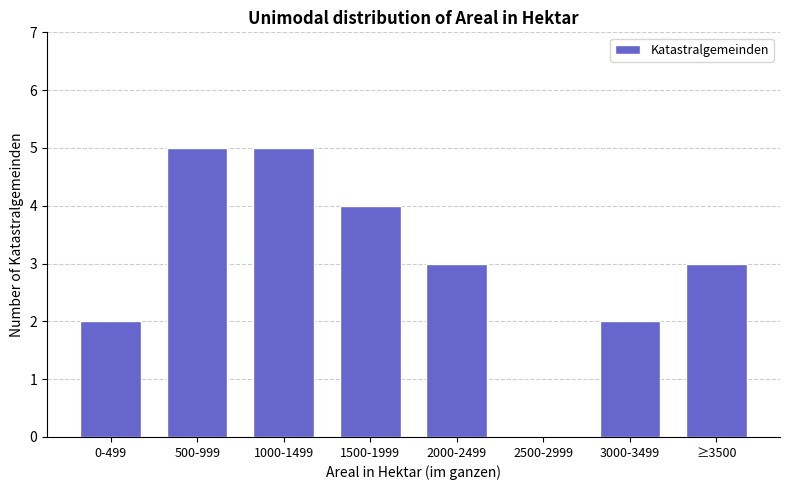

Reading right to left, what are all the values shown in this chart?

≥3500=3	3000-3499=2	2500-2999=0	2000-2499=3	1500-1999=4	1000-1499=5	500-999=5	0-499=2